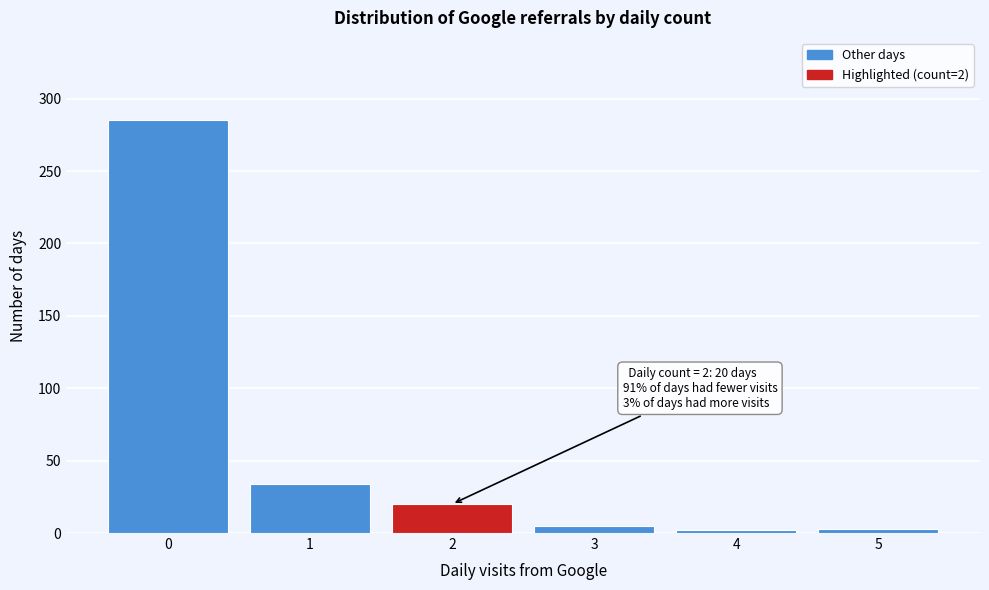

Is it true that the value at 2 is 20?

True